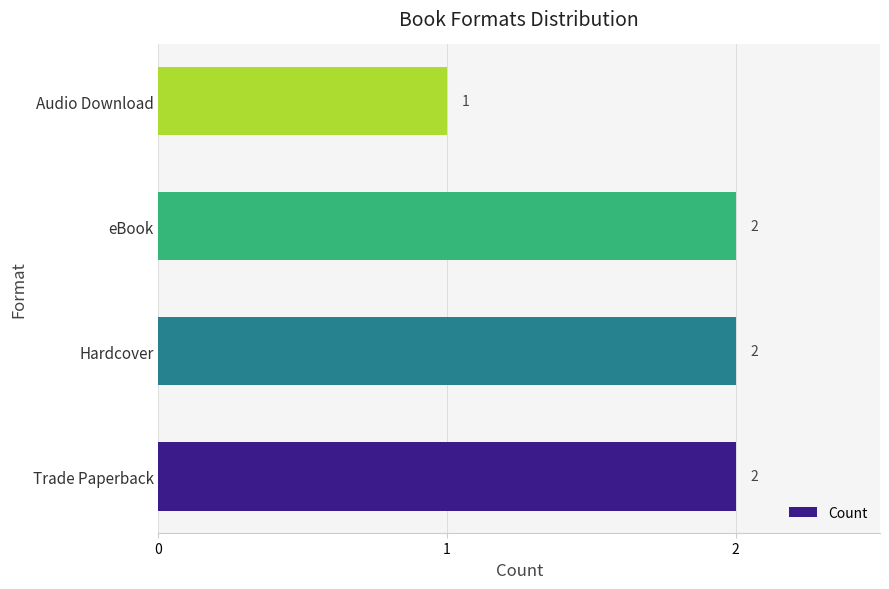

What is the minimum value shown in the chart?

1